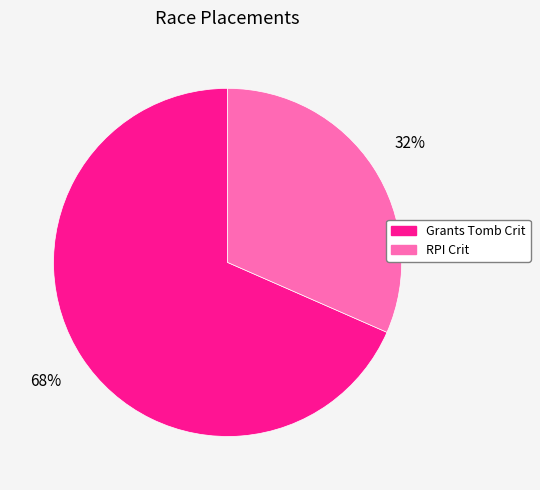

To the nearest percent, what is the average slice percentage?

50%